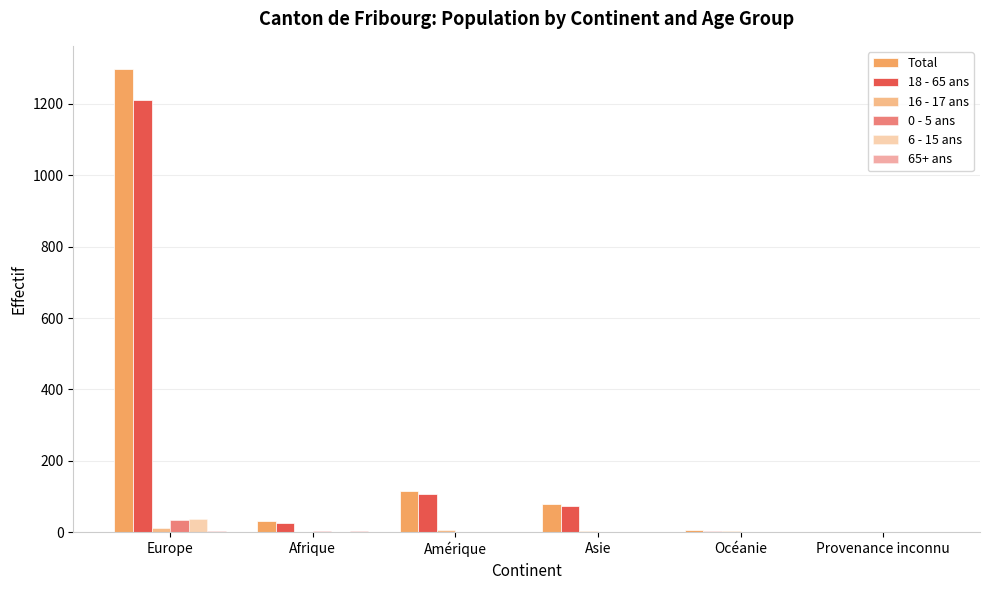

What is the average value of the 0 - 5 ans series?

6